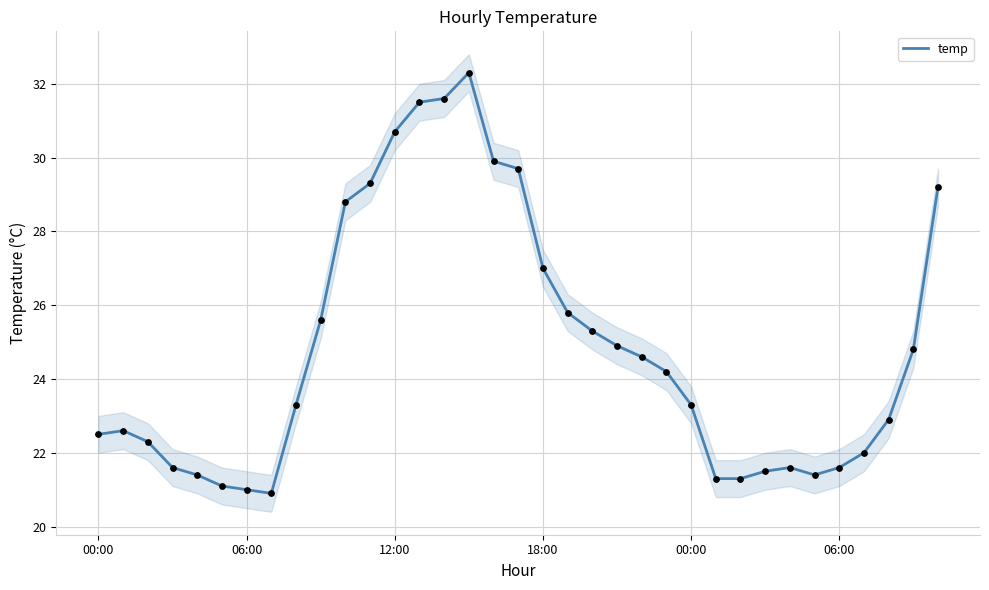

What is the change in value from 16 to 24?

-6.6